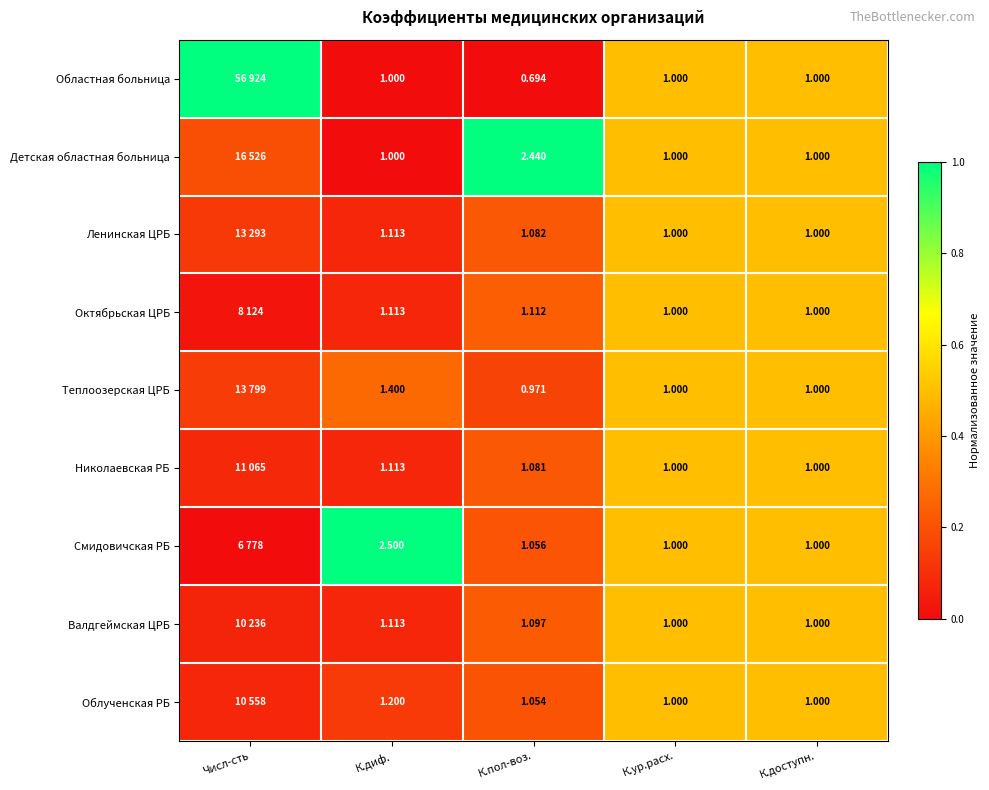

Is the value of Теплоозерская ЦРБ at К.пол-воз. greater than the value of Детская областная больница at К.доступн.?

No